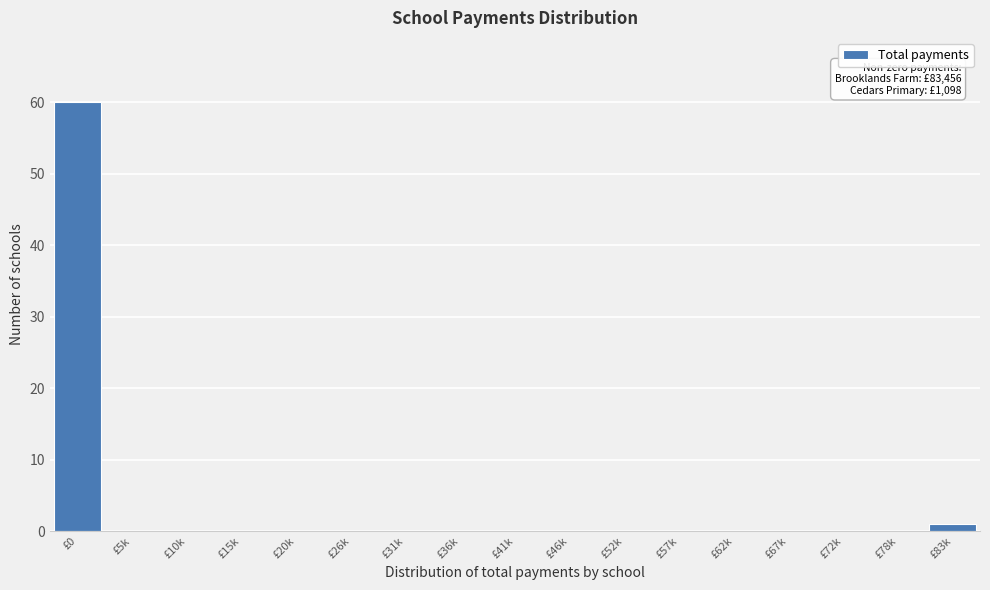

Reading right to left, transcribe all the data shown in this chart.

£83k=1	£78k=0	£72k=0	£67k=0	£62k=0	£57k=0	£52k=0	£46k=0	£41k=0	£36k=0	£31k=0	£26k=0	£20k=0	£15k=0	£10k=0	£5k=0	£0=60